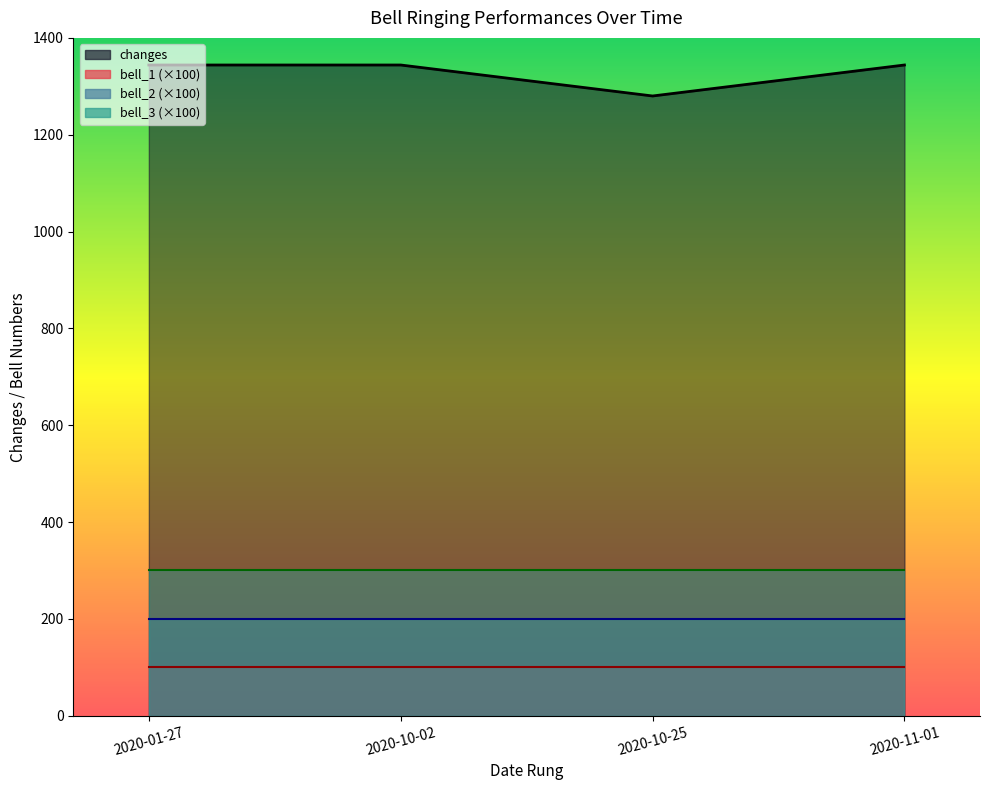

Which series has the widest spread of values?

changes